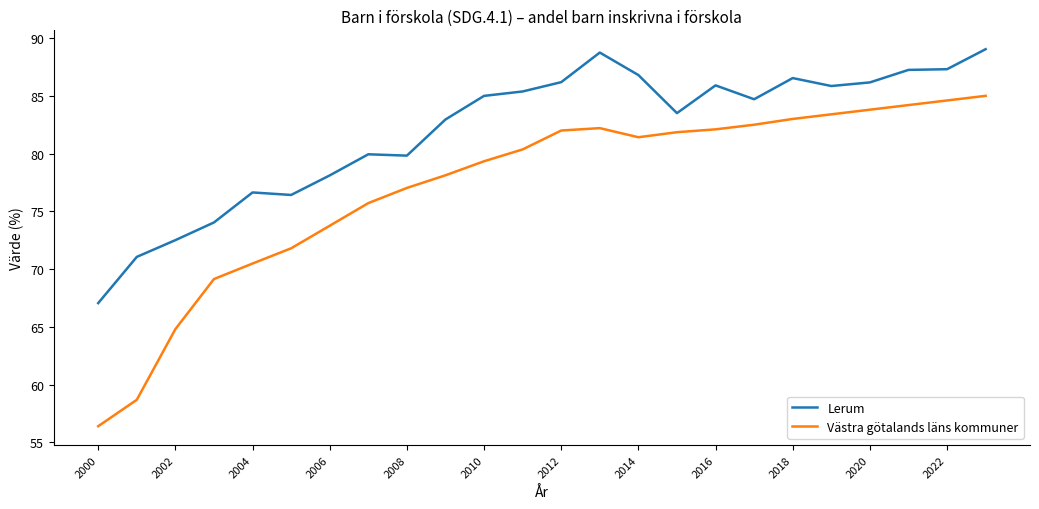

Which series has the largest total across all categories?

Lerum